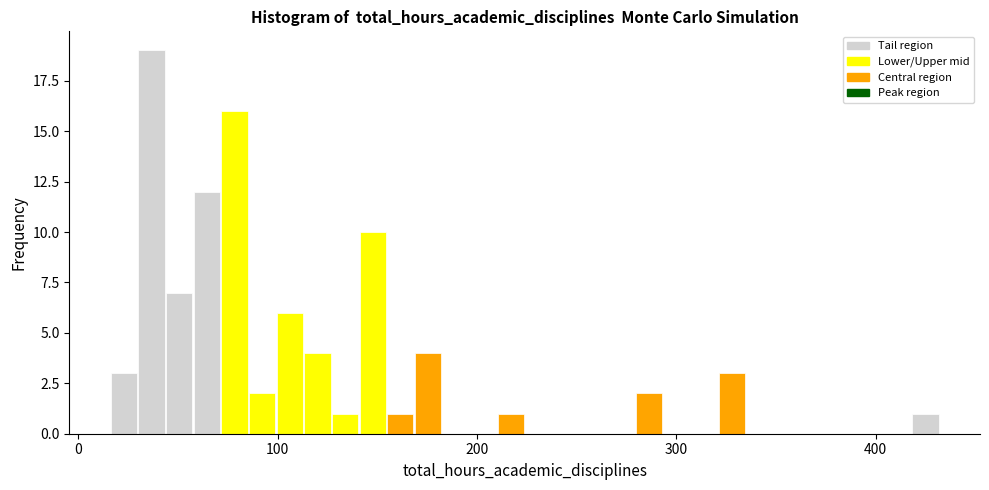

Around what value on the x-axis is the tallest bar? Give the approximate position of its centre, as read against the axis.

40